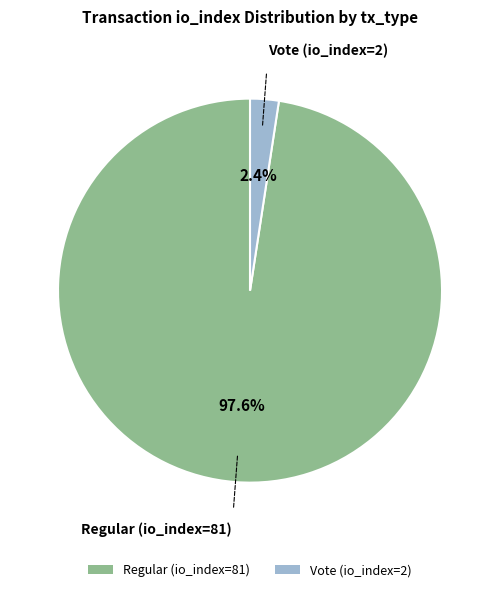

What is the largest slice in the pie chart?

Regular (io_index=81)